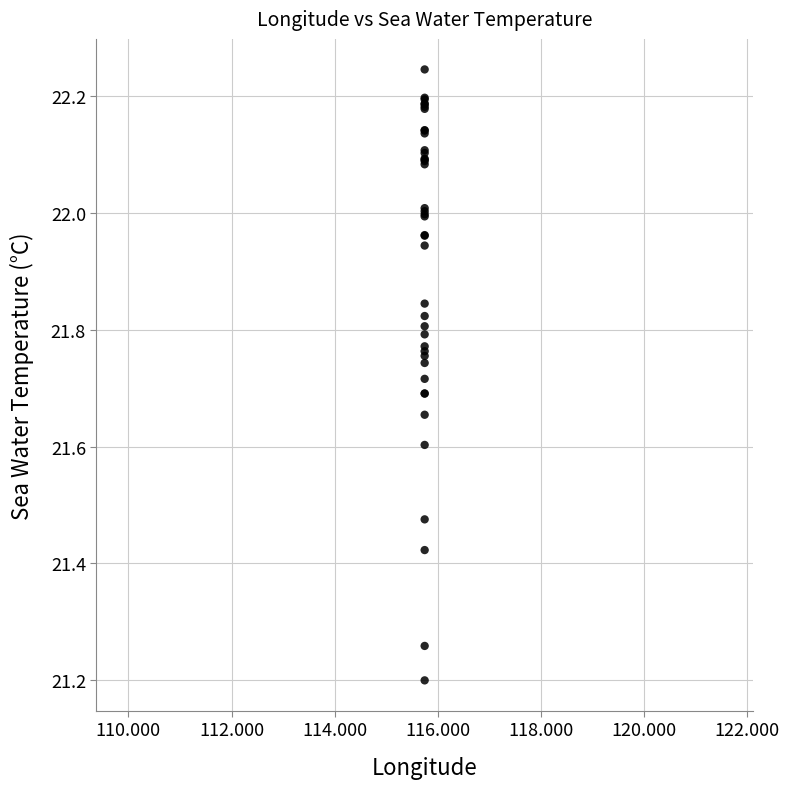

What Y value in the scatter plot is closest to 21?

21.2